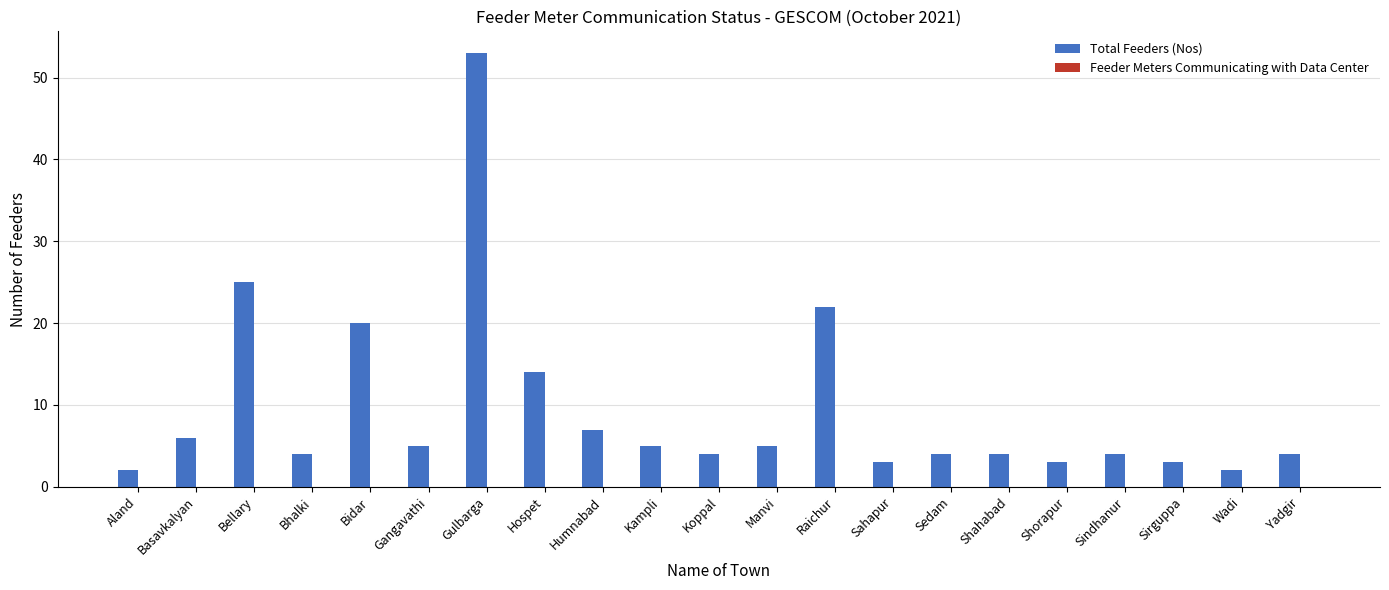

Which category has the highest value across all series?

Gulbarga